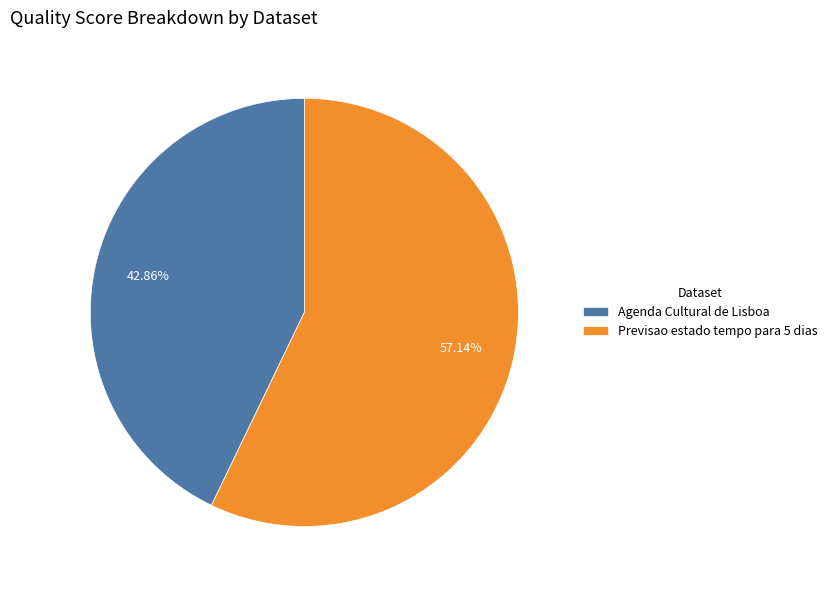

To the nearest percent, what is the difference between the Previsao estado tempo para 5 dias and Agenda Cultural de Lisboa slice percentages?

14%